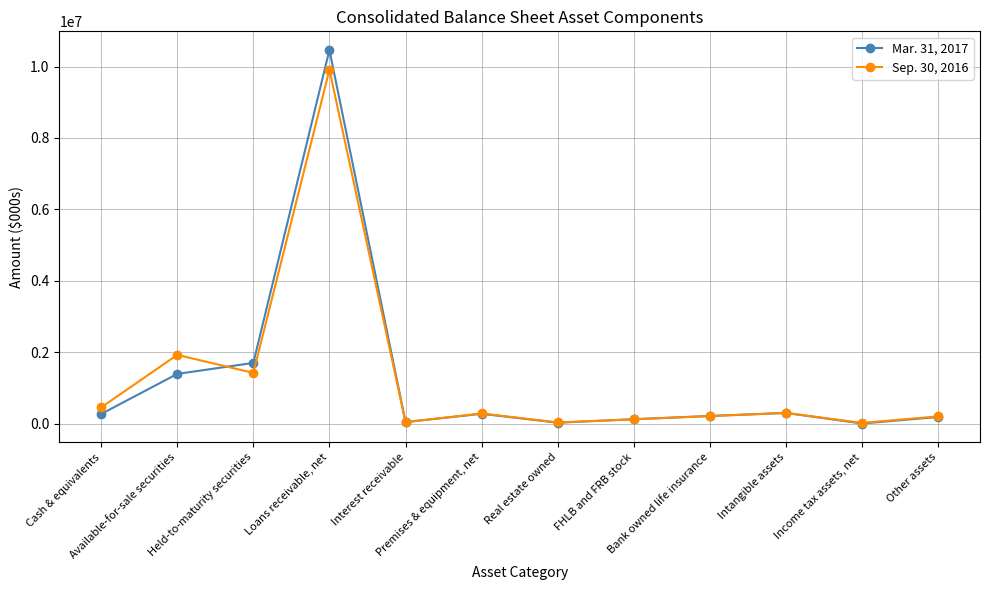

Where is the first local maximum for Sep. 30, 2016?

Available-for-sale securities